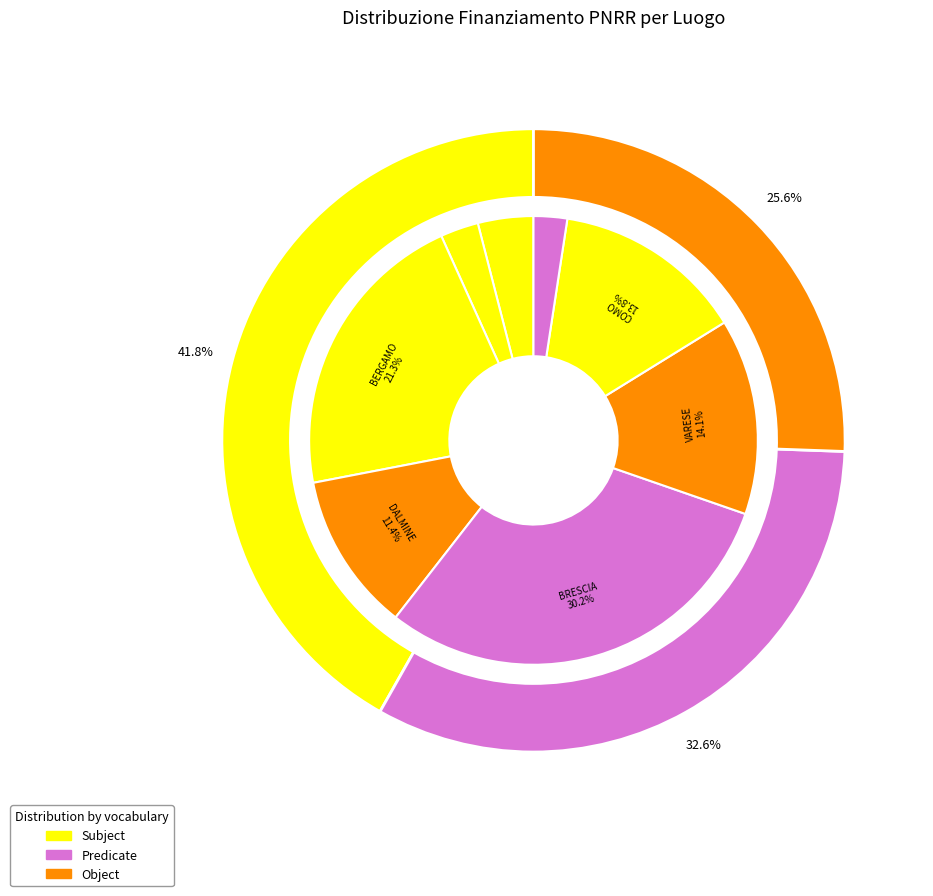

Does MILANO represent more than half of the total?

No